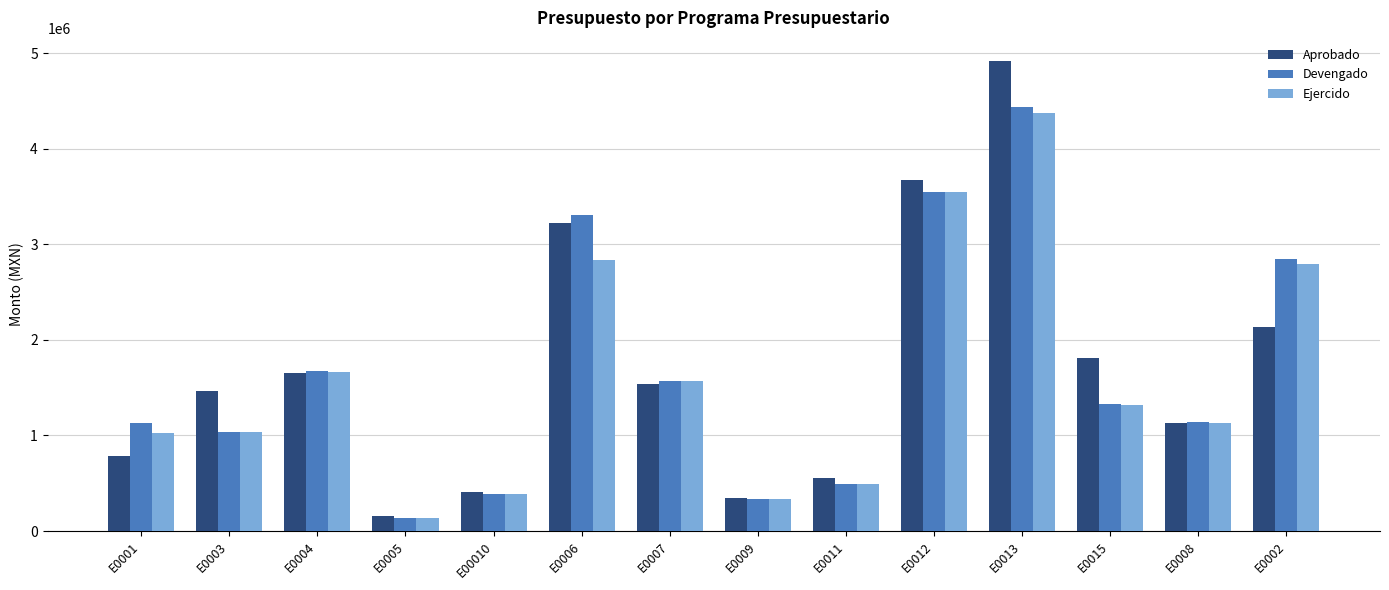

What are all the series names shown in the legend?

Aprobado, Devengado, Ejercido